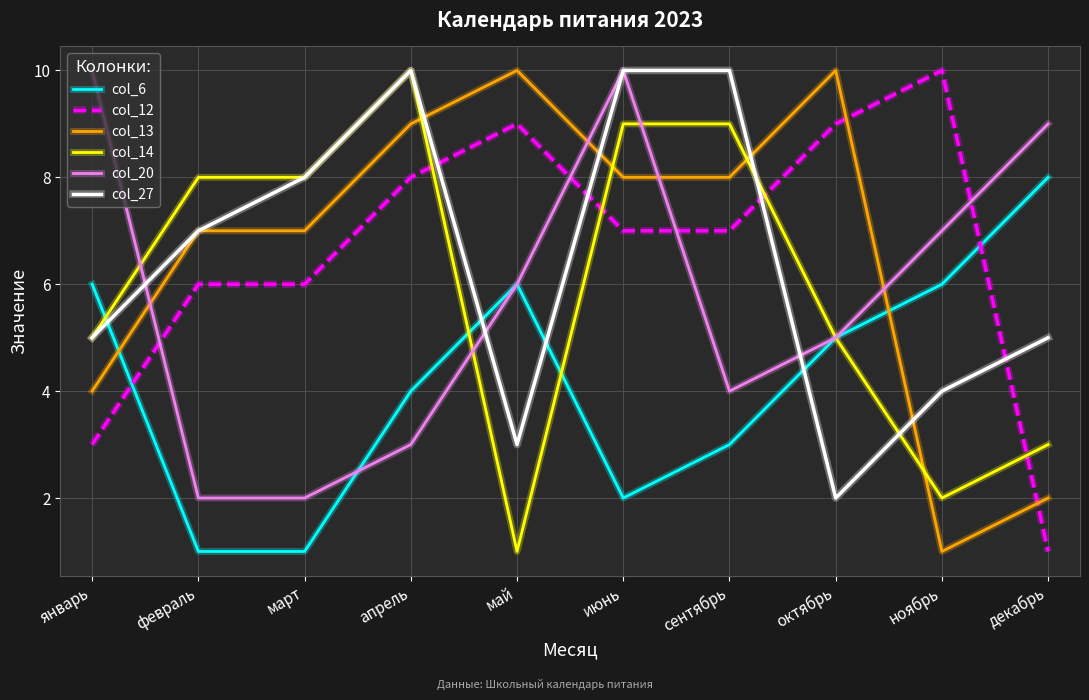

How many values in the col_14 series are below 8?

5